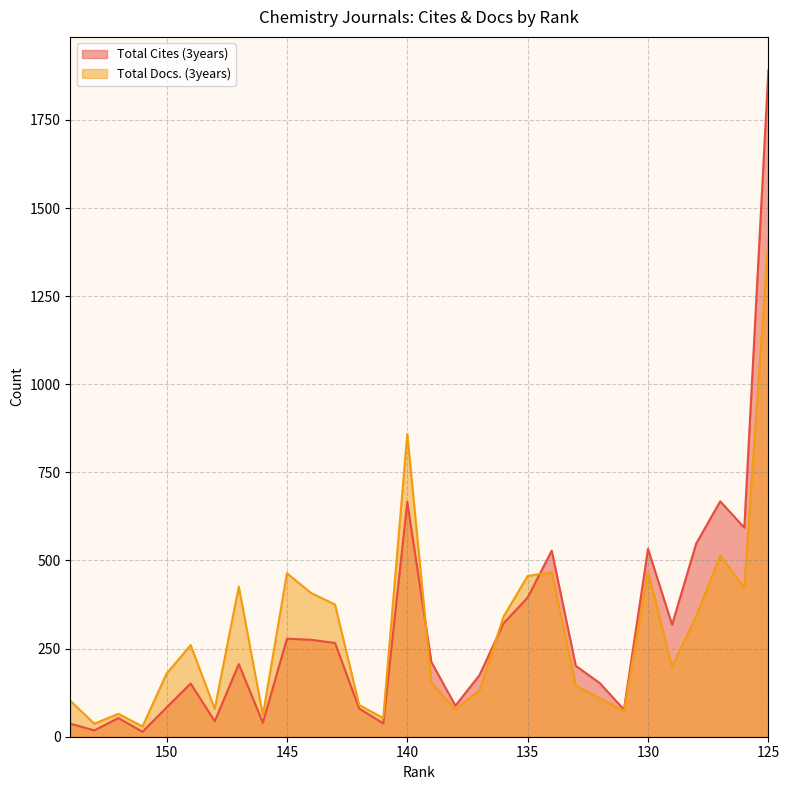

The value of Total Docs. (3years) at 148 is 79. True or false?

True